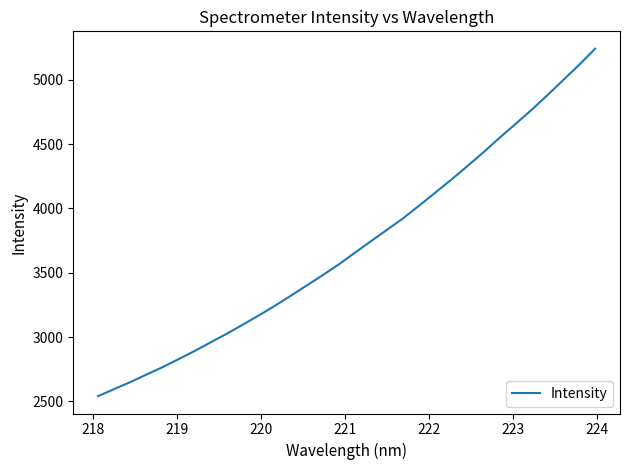

What is the difference between the maximum and minimum values?

2701.8